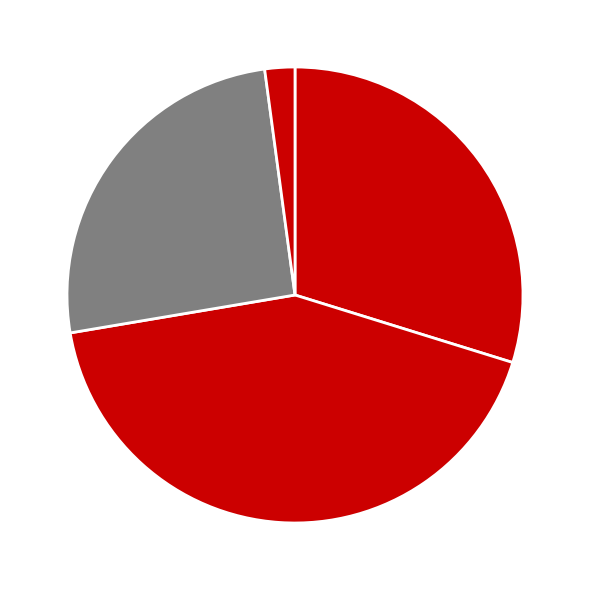

Count the number of slices in the pie.

4